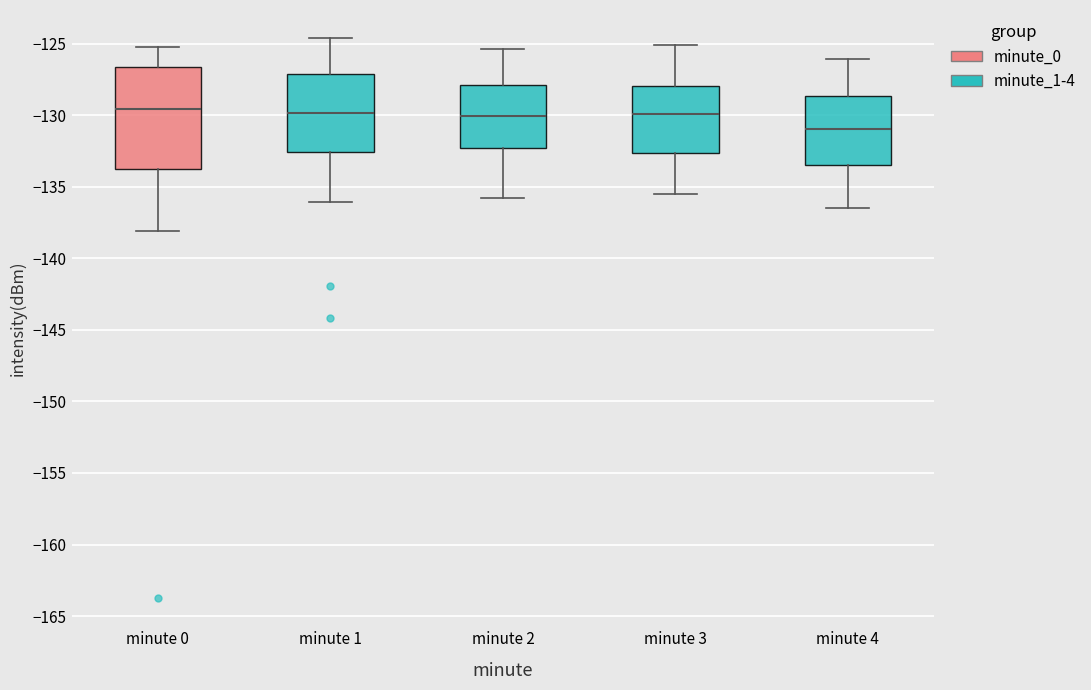

Where does the lower whisker of the box for minute 0 end on the y-axis? The values are not printed on the chart, so give them approximately, as read against the axis.

-138.0